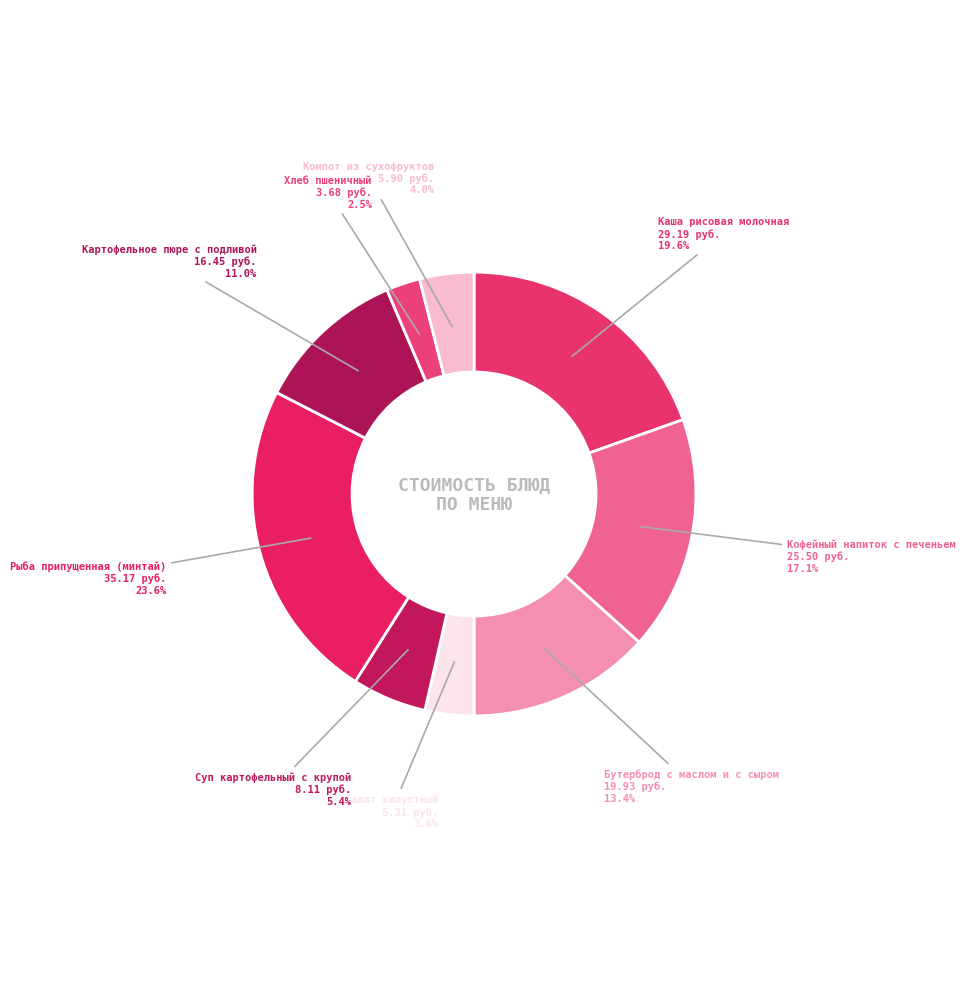

To the nearest percent, what is the difference between the Рыба припущенная (минтай) and Салат капустный slice percentages?

20%